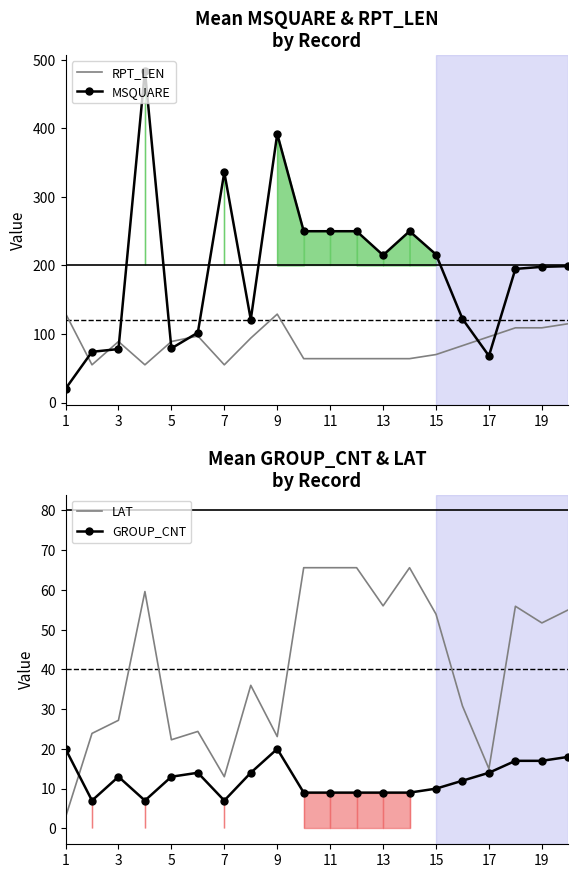

What is the highest value of the GROUP_CNT series?

20.0